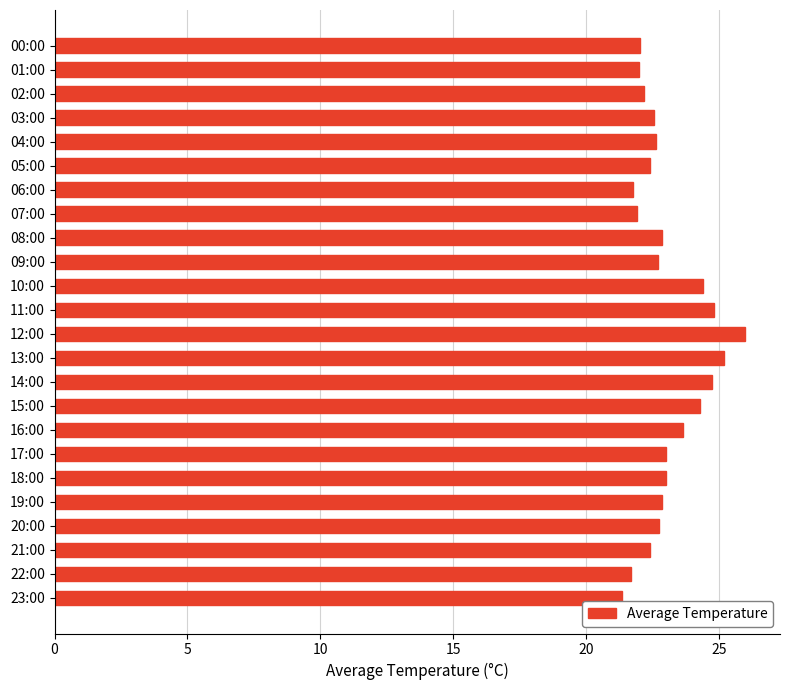

True or false: the data shows 22.6 at 04:00.

True